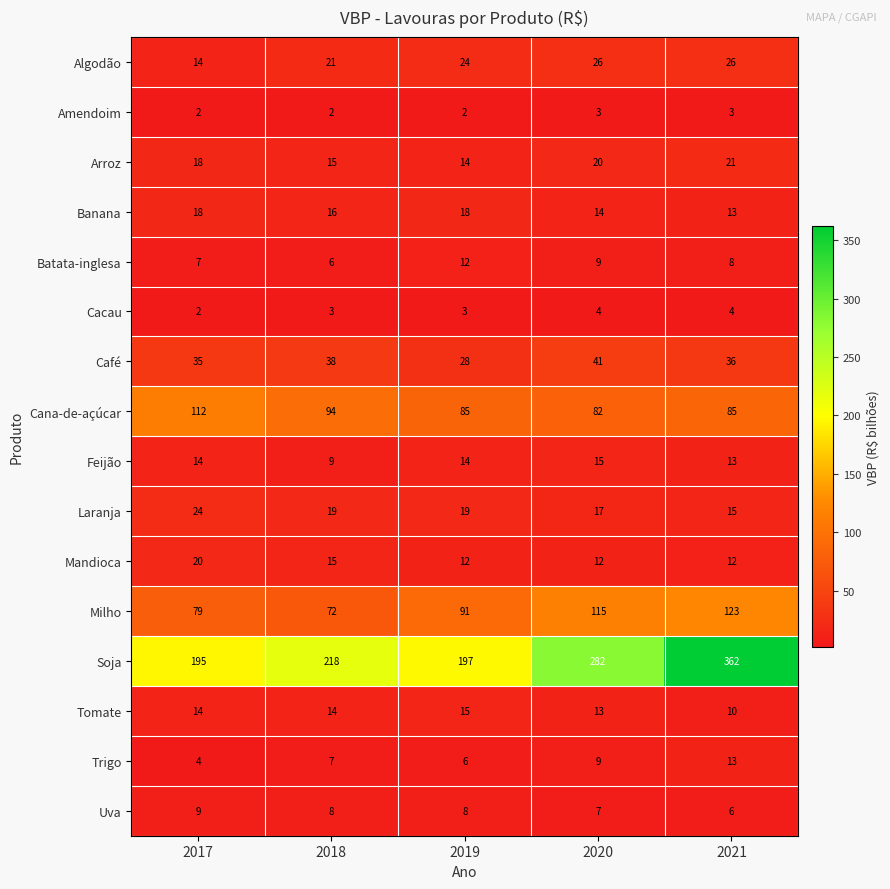

List the labels in order of Batata-inglesa value, largest first.

2019, 2020, 2021, 2017, 2018